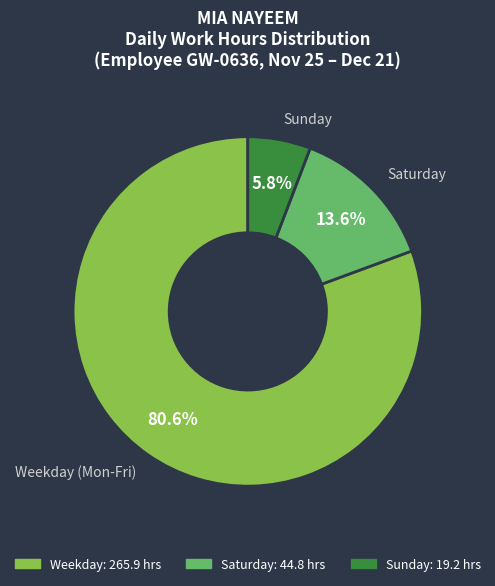

Which slice represents more than half of the pie?

Weekday (Mon-Fri)